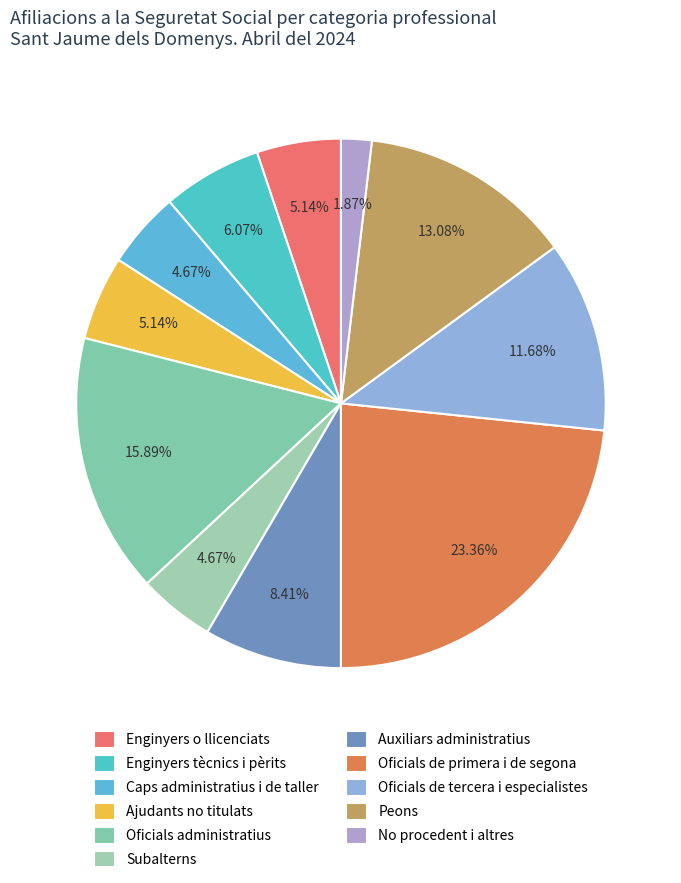

What percentage is the Caps administratius i de taller slice, to the nearest percent?

5%